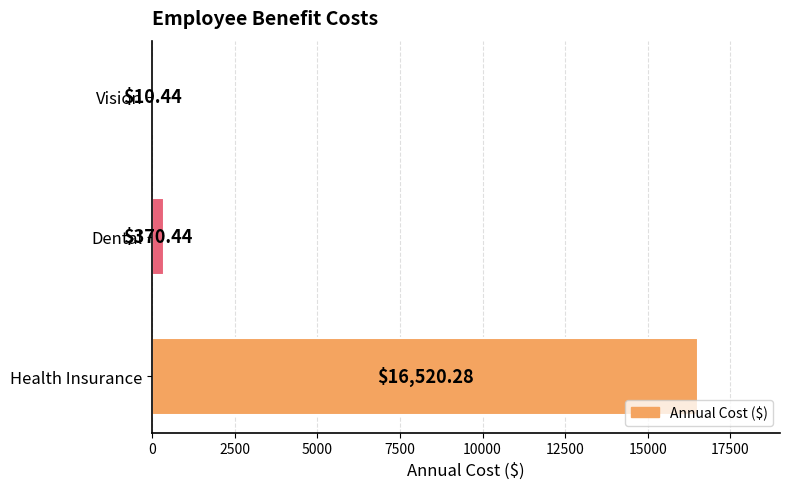

Between Dental and Health Insurance, which is larger?

Health Insurance